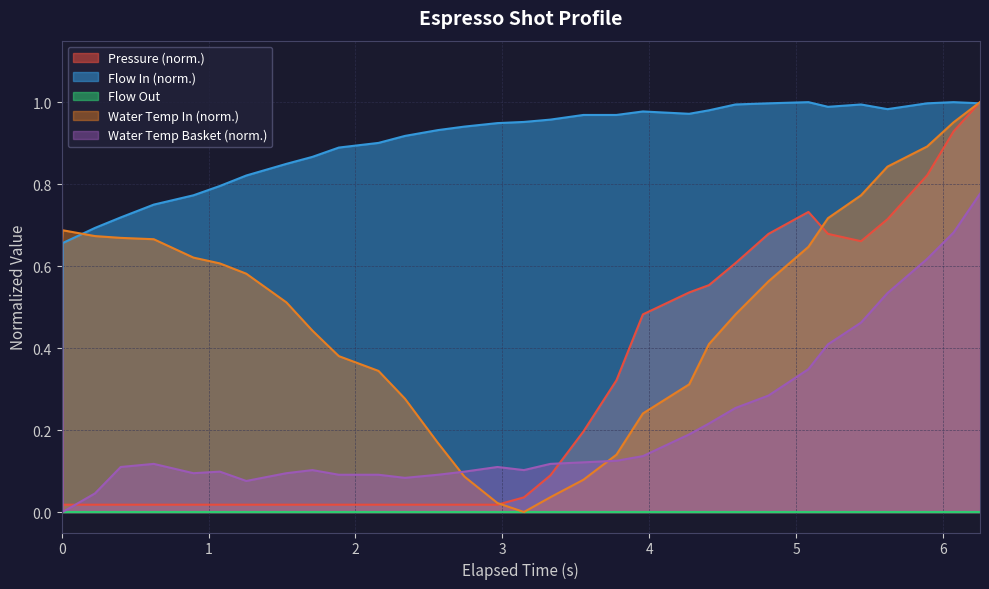

True or false: water_temperature_in and flow_in cross at least once.

True